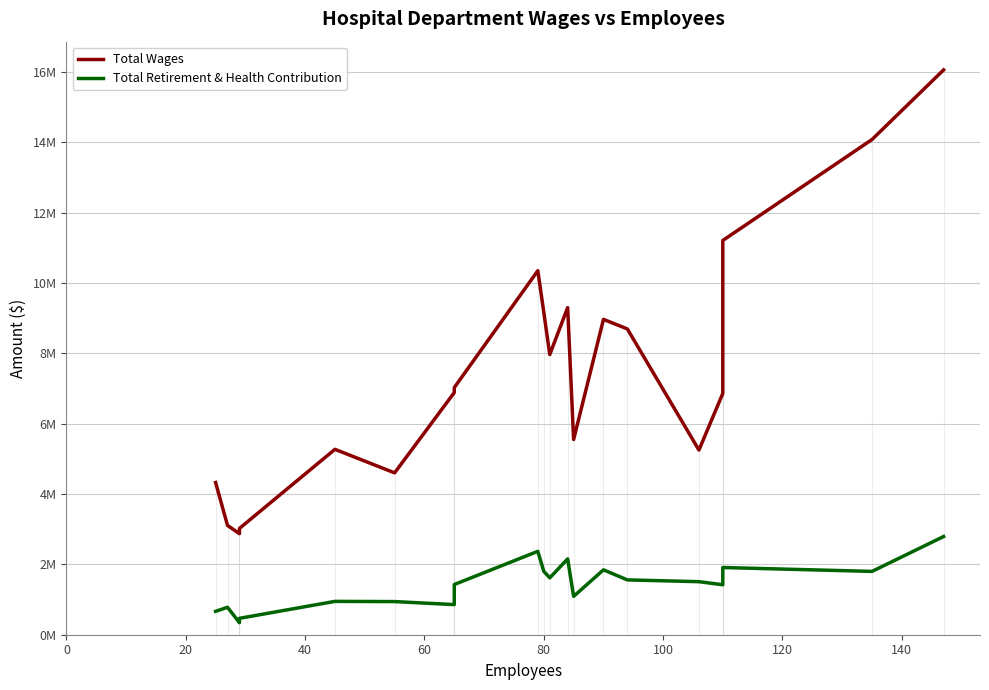

Rank the series by their maximum value, from highest to lowest.

Total Wages, Total Retirement & Health Contribution